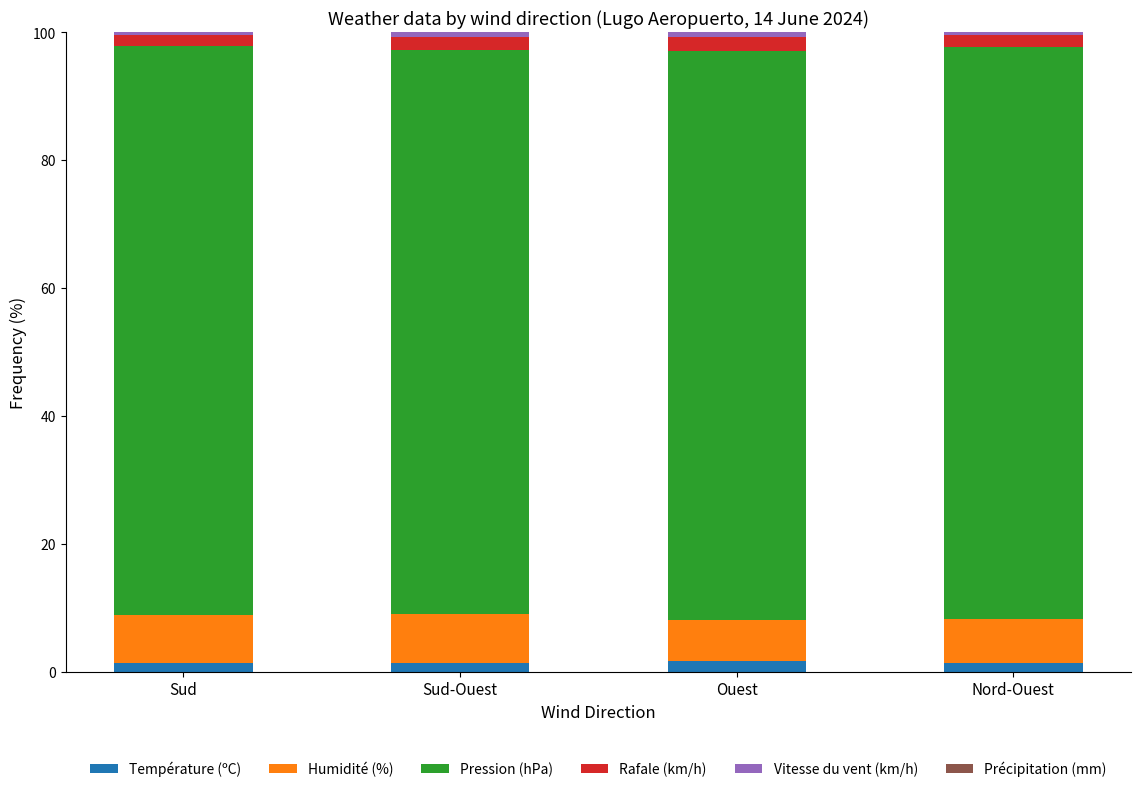

At which label is Rafale (km/h) closest to 1?

Sud